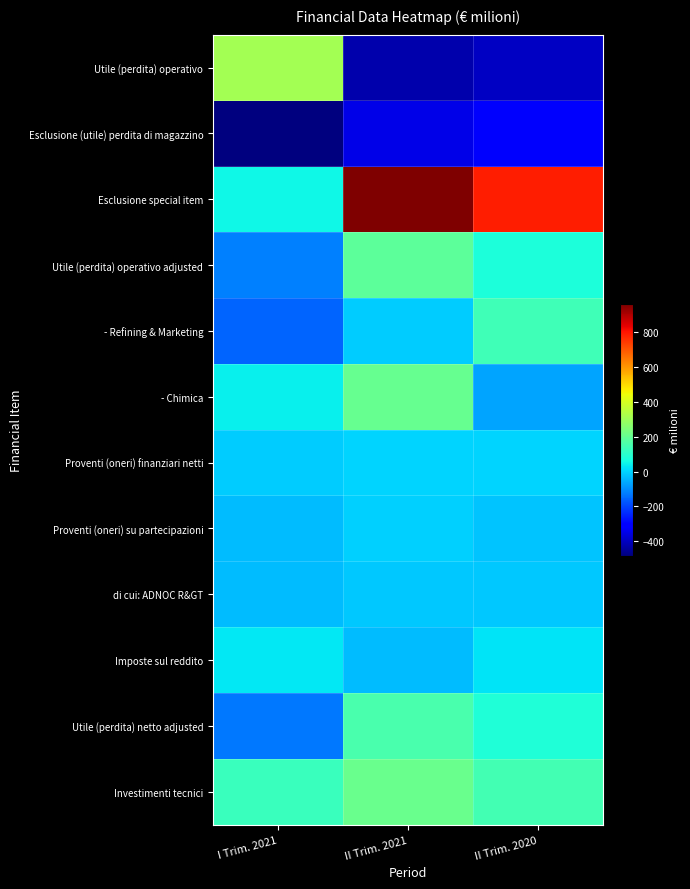

What is the smallest value displayed?

-482